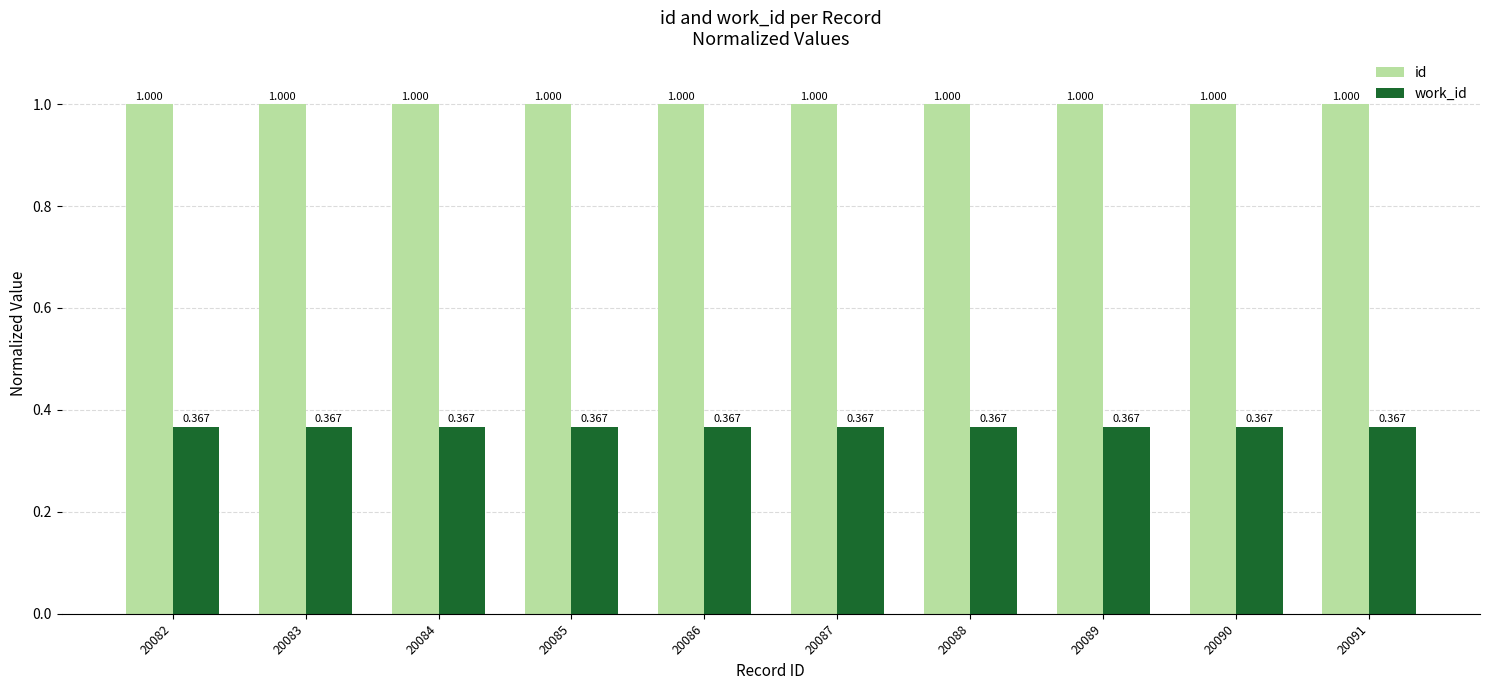

Is the value of id at 20090 greater than the value of work_id at 20086?

Yes